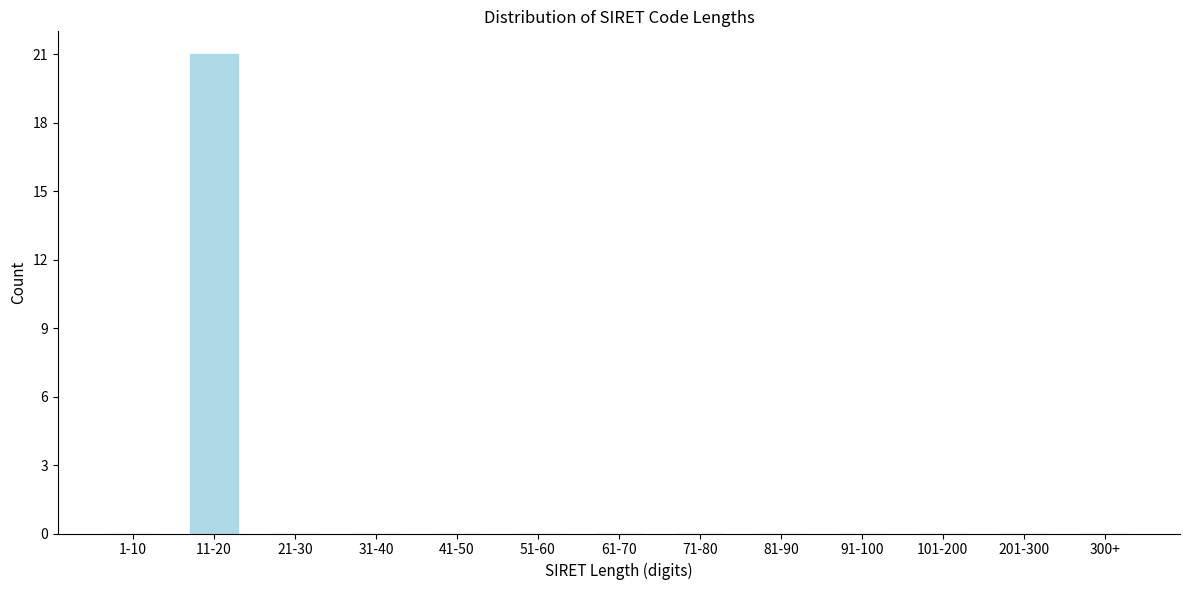

Reading left to right, transcribe all the data shown in this chart.

1-10=0	11-20=21	21-30=0	31-40=0	41-50=0	51-60=0	61-70=0	71-80=0	81-90=0	91-100=0	101-200=0	201-300=0	300+=0